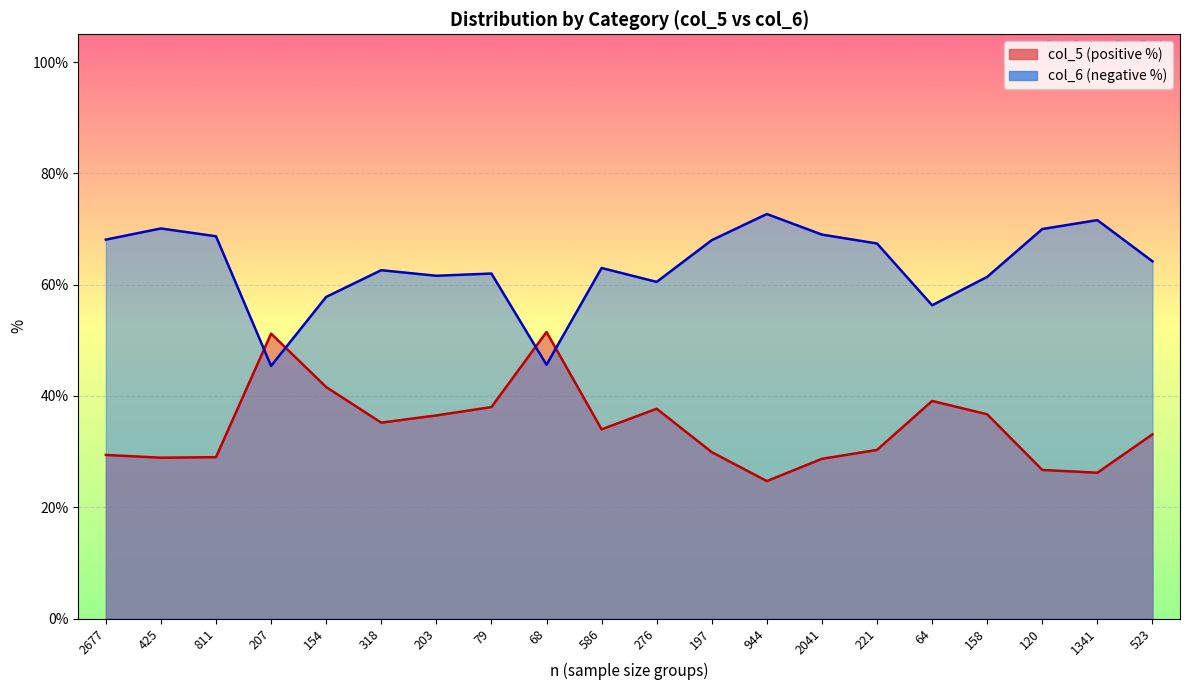

Where is the first local maximum for col_5 (positive %)?

207